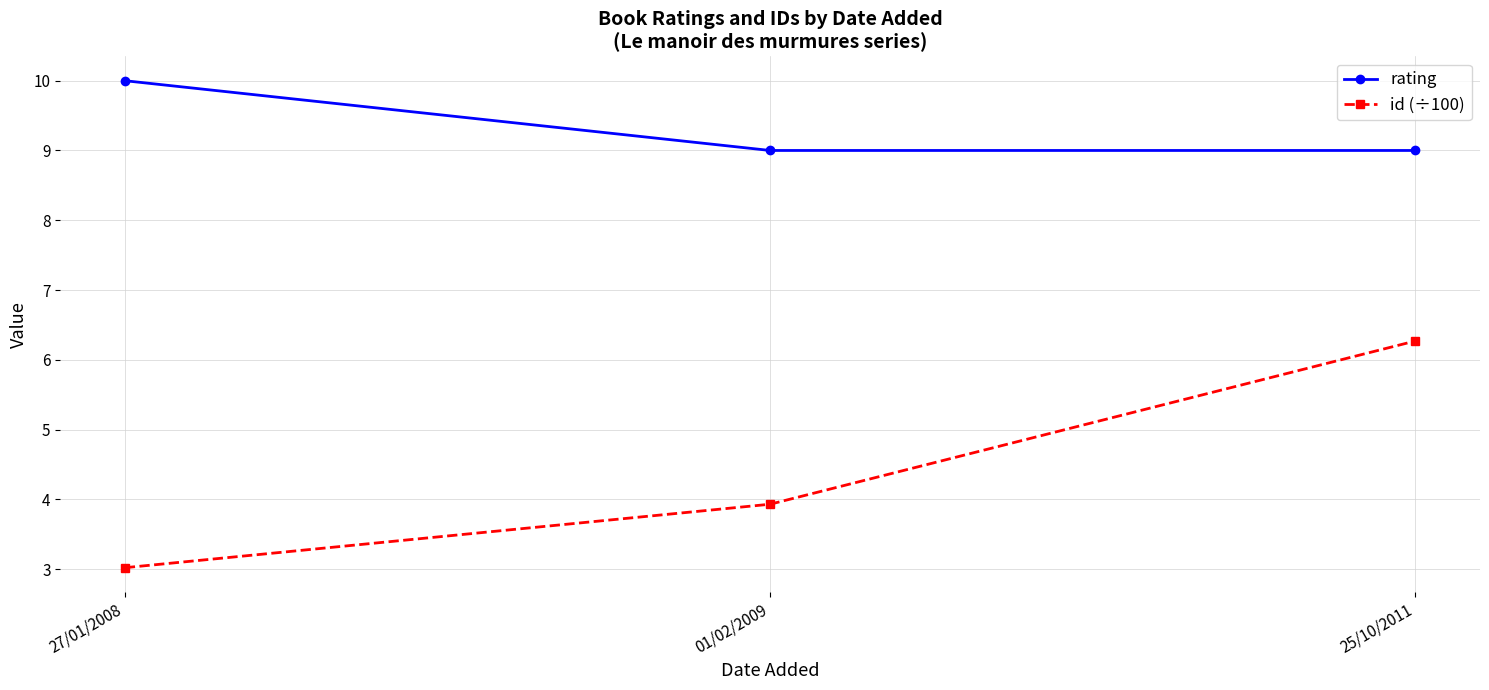

Reading right to left, extract all data points from this chart.

rating: 9.0	9.0	10.0
id (÷100): 6.3	3.9	3.0